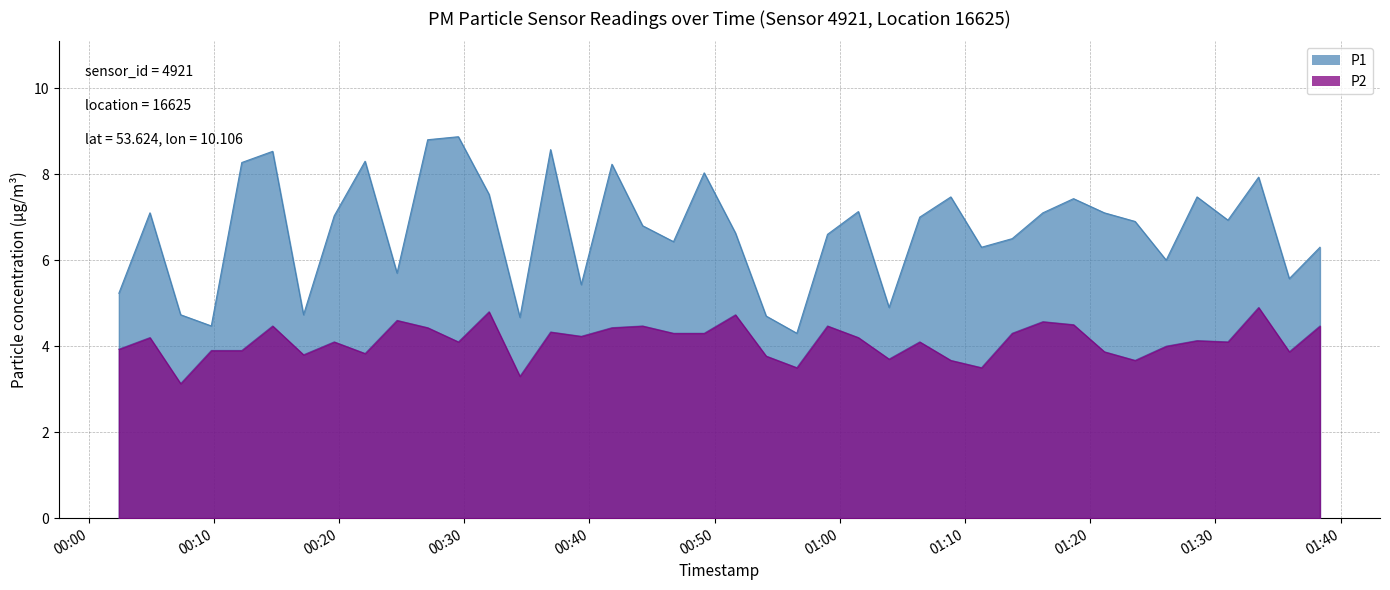

What are all the series names shown in the legend?

P1, P2